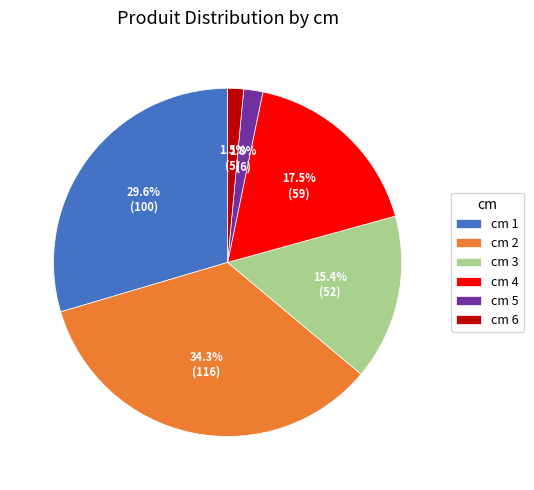

Does any single category account for the majority?

No